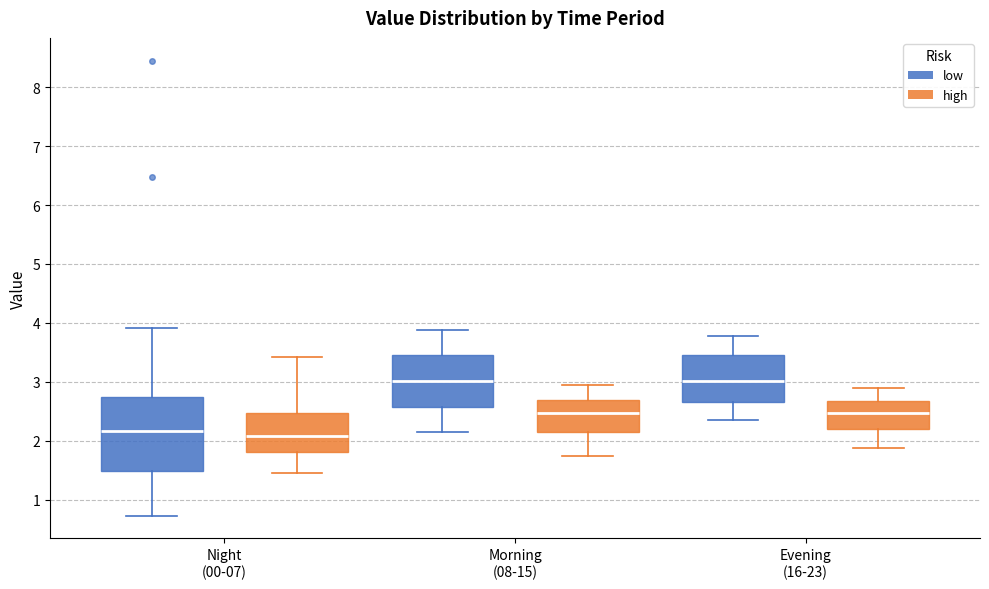

Where does the median line of the box for Morning (08-15) (low) sit on the y-axis? The values are not printed on the chart, so give them approximately, as read against the axis.

3.0